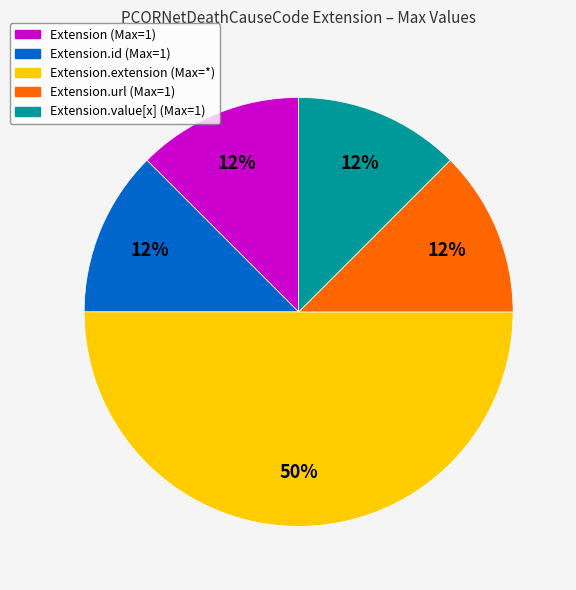

To the nearest percent, what is the average slice percentage?

20%